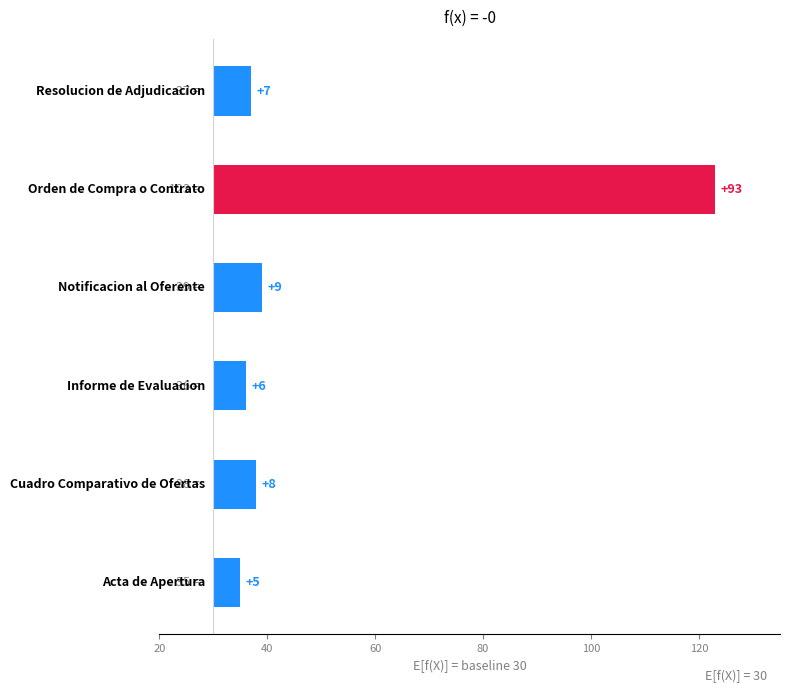

Is it true that the value at Orden de Compra o Contrato is 93?

True